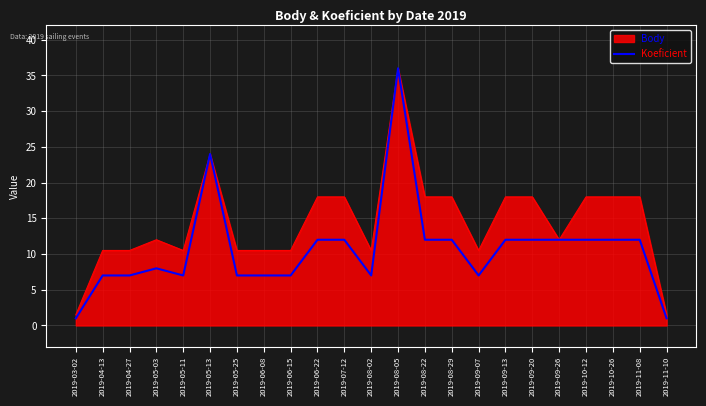

At which label does Body reach its peak?

2019-08-05